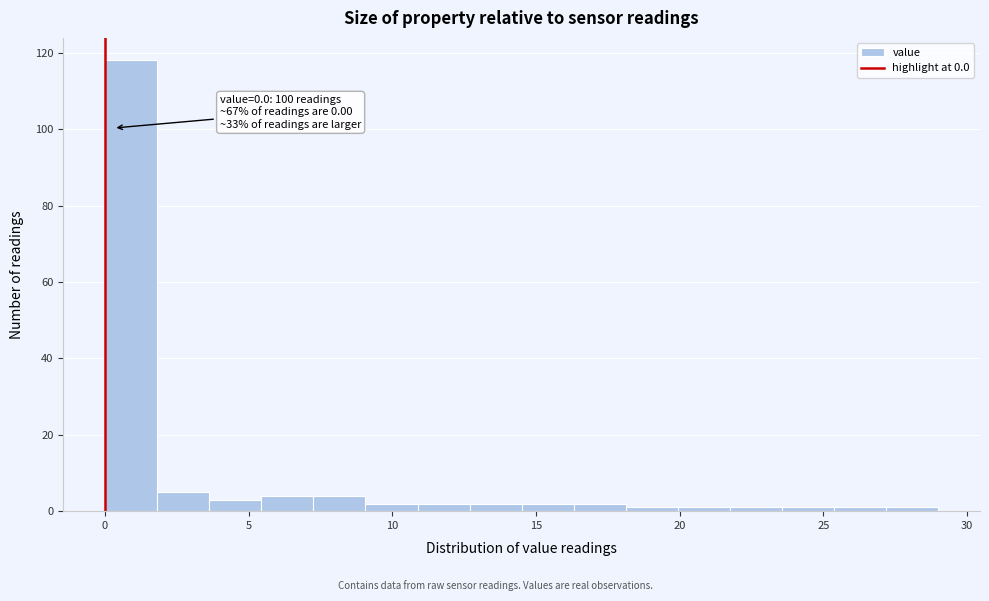

Read against the x-axis, roughly where is the centre of the tallest bar?

1.0